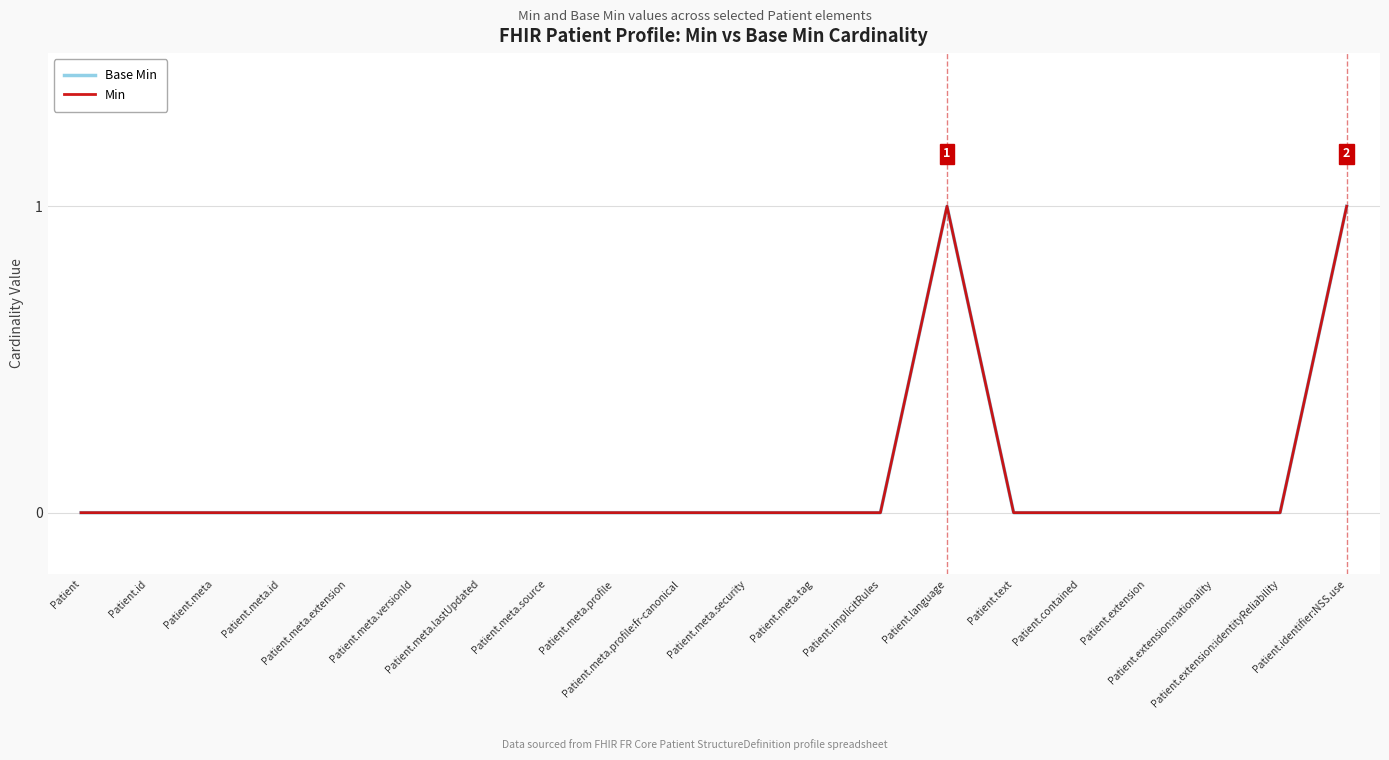

Where is Base Min nearest to the value 0?

Patient